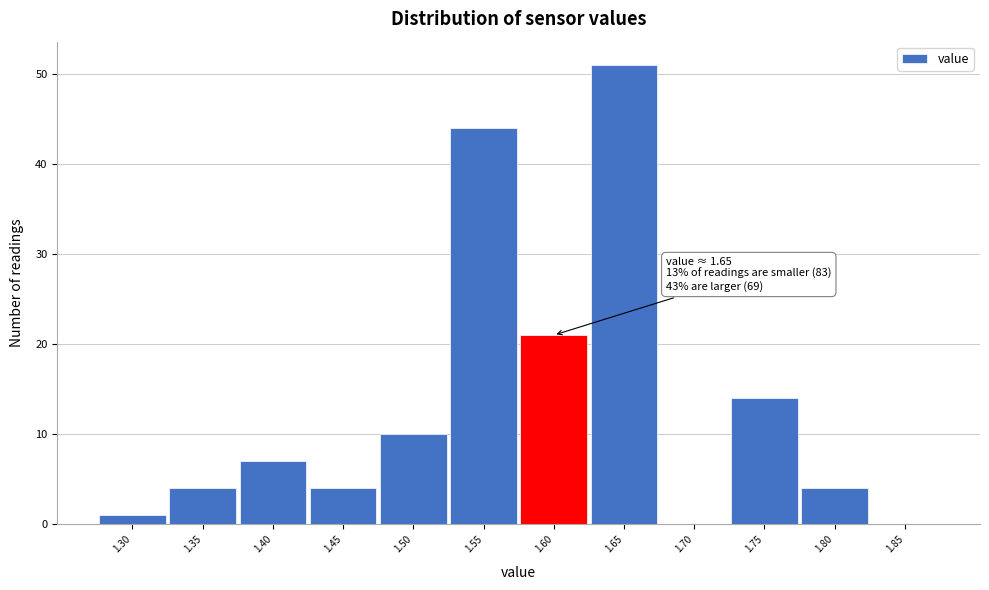

Reading left to right, transcribe all the data shown in this chart.

1.30=1	1.35=4	1.40=7	1.45=4	1.50=10	1.55=44	1.60=21	1.65=51	1.70=0	1.75=14	1.80=4	1.85=0